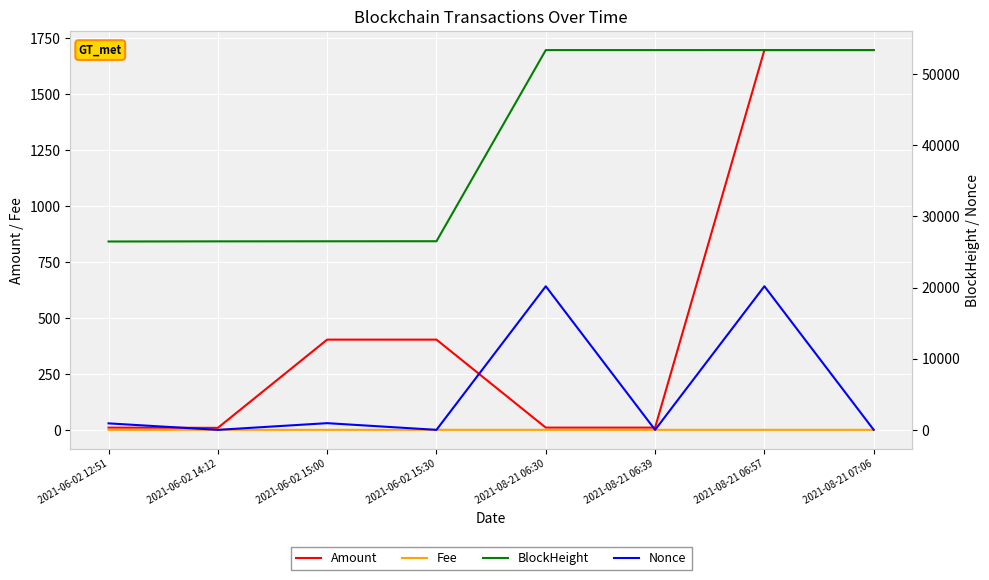

What is the value of the Nonce point at the 3rd from the left?

940.0